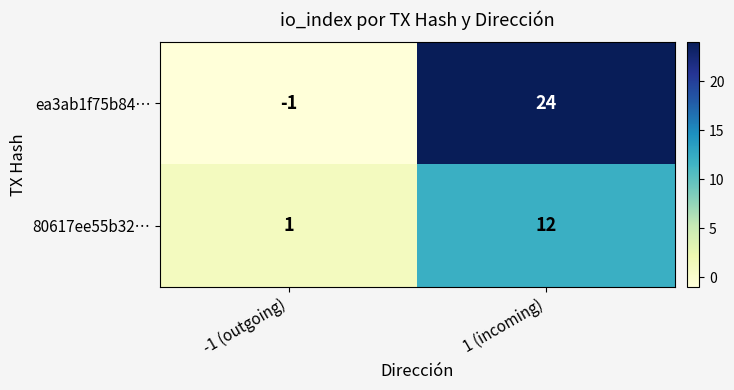

How many values in the 80617ee55b32… series are below 12?

1